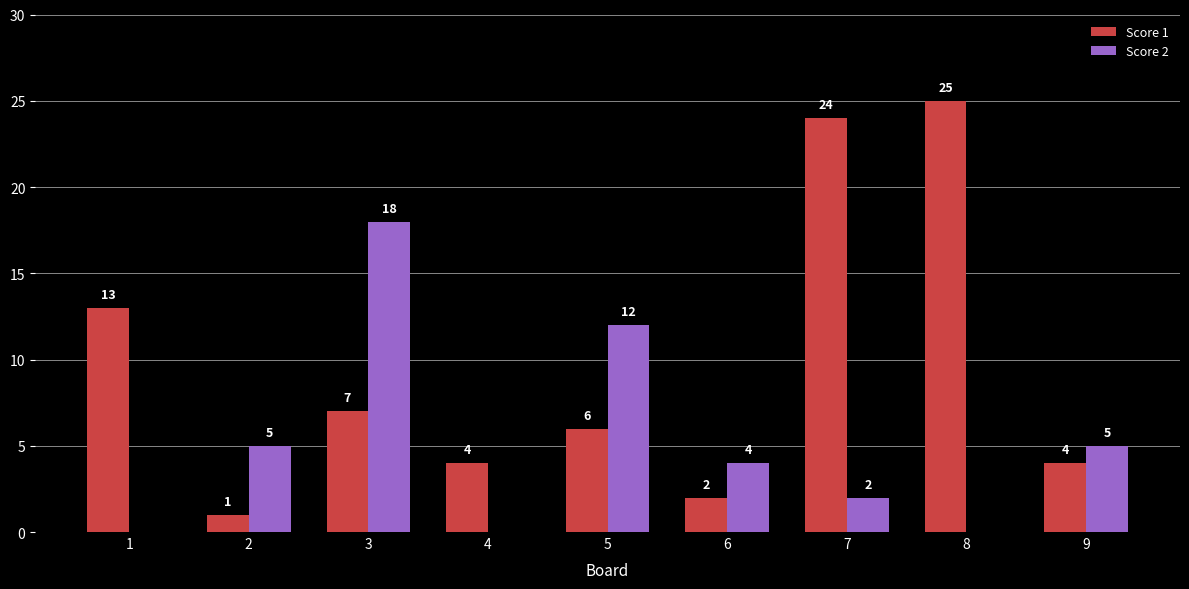

What is the difference between the Score 1 values at 9 and 1?

9